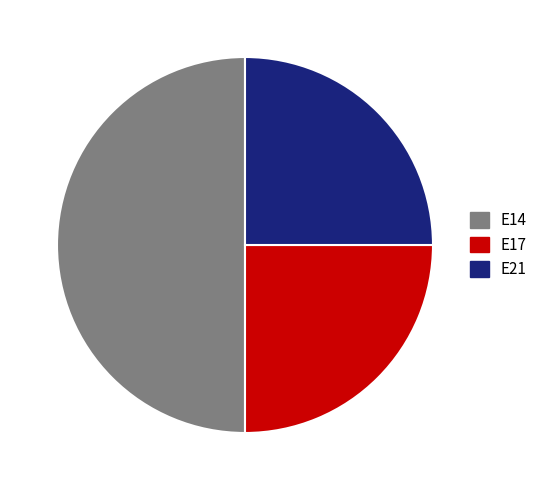

Is it true that E21 is 17% of the pie?

False